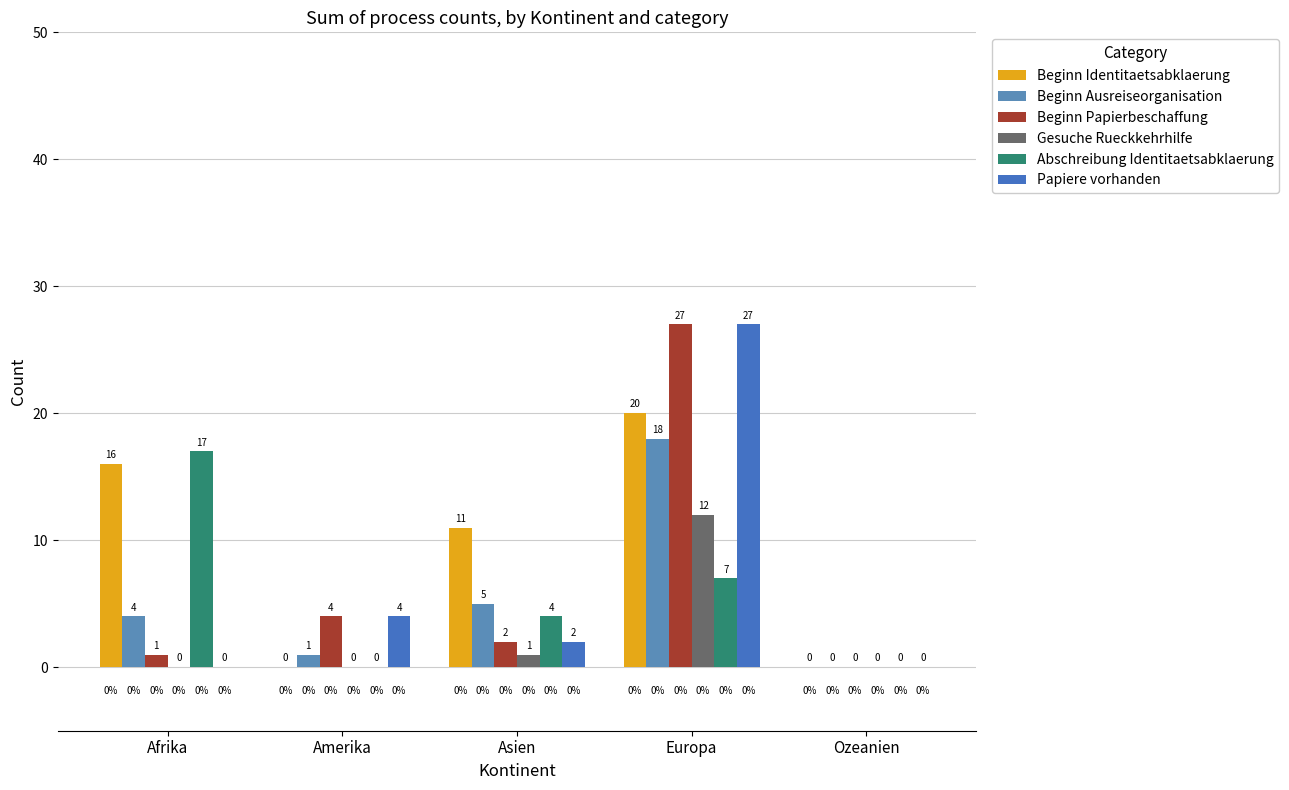

What are all the series names shown in the legend?

Beginn Identitaetsabklaerung, Beginn Ausreiseorganisation, Beginn Papierbeschaffung, Gesuche Rueckkehrhilfe, Abschreibung Identitaetsabklaerung, Papiere vorhanden